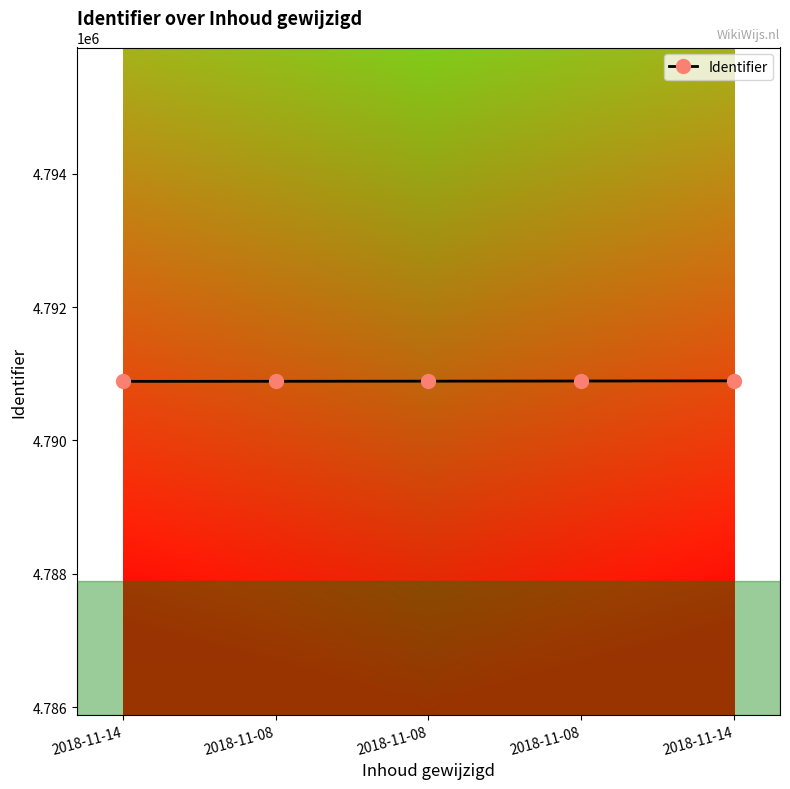

Where is the data nearest to the value 4790890?

2018-11-08